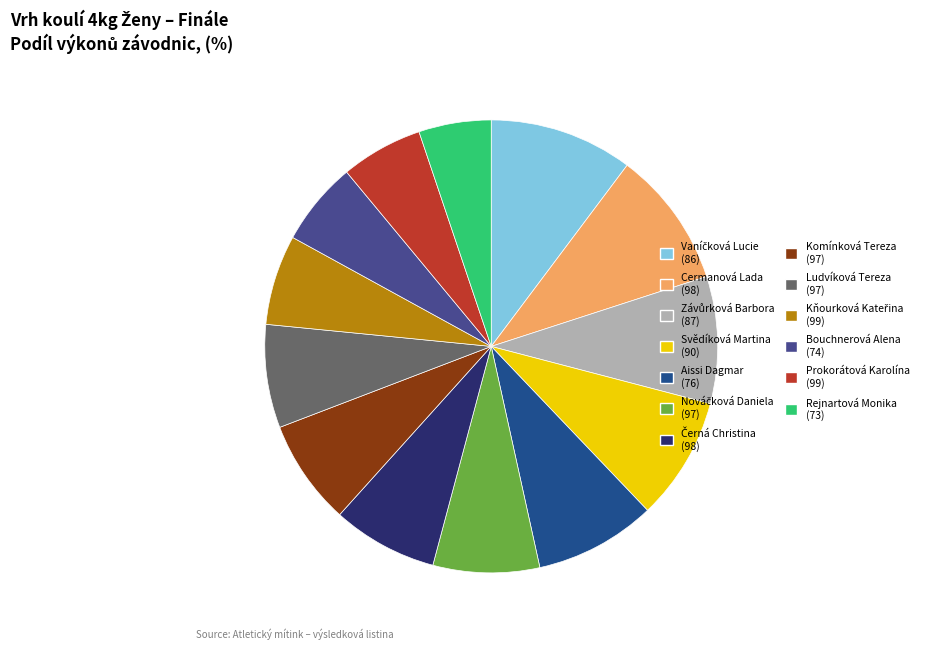

Which slice is the smallest?

Rejnartová Monika (73)